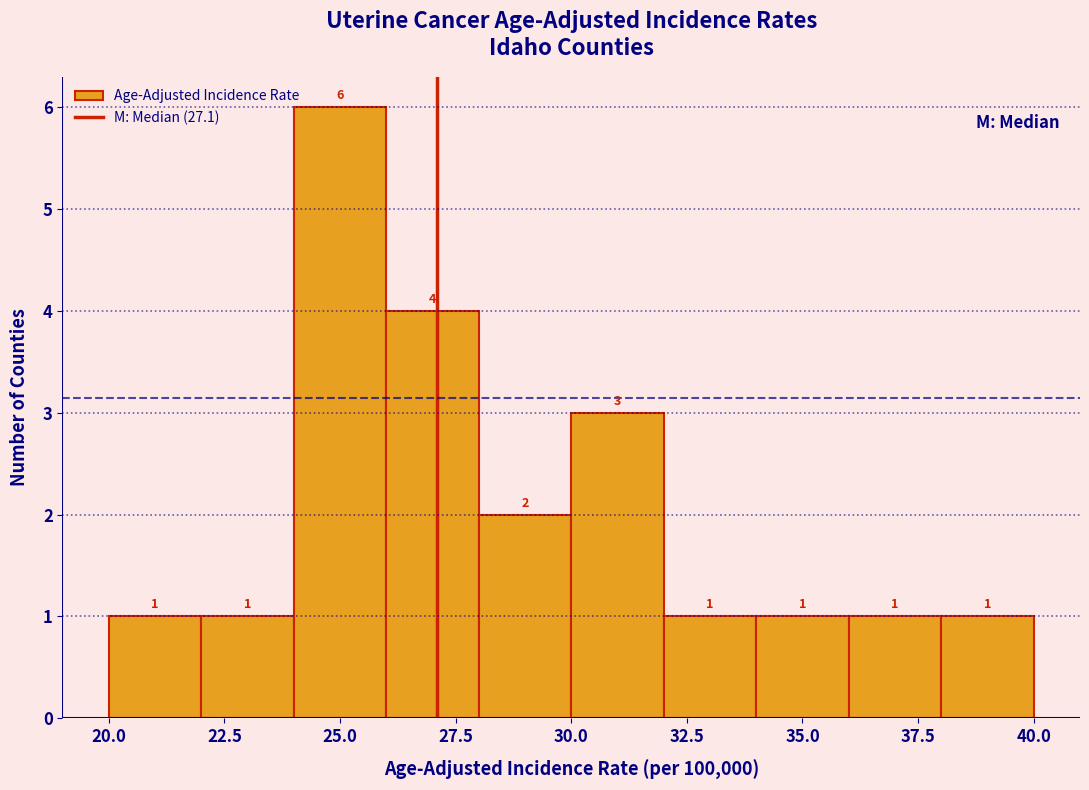

What is the height of the bar covering 24 to 26 on the x-axis?

6